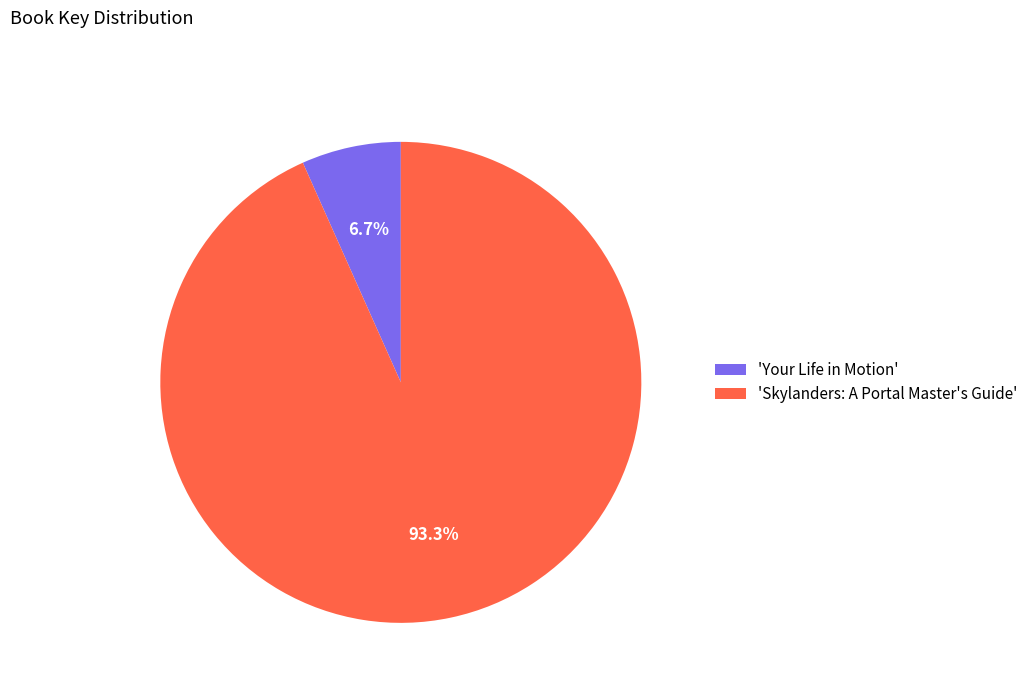

Which category has the smallest portion of the pie?

'Your Life in Motion'